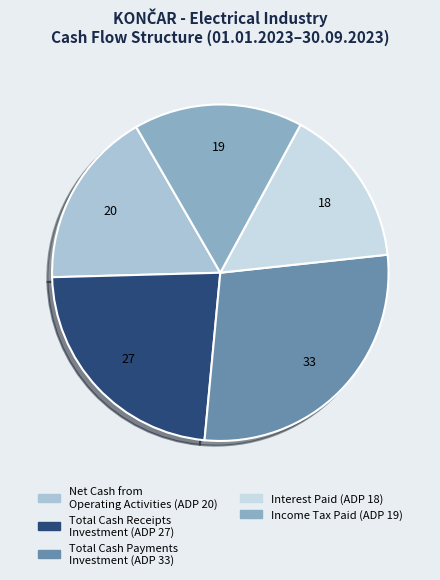

Between Income Tax Paid (ADP 19) and Net Cash from Operating Activities (ADP 20), which is larger?

Net Cash from Operating Activities (ADP 20)